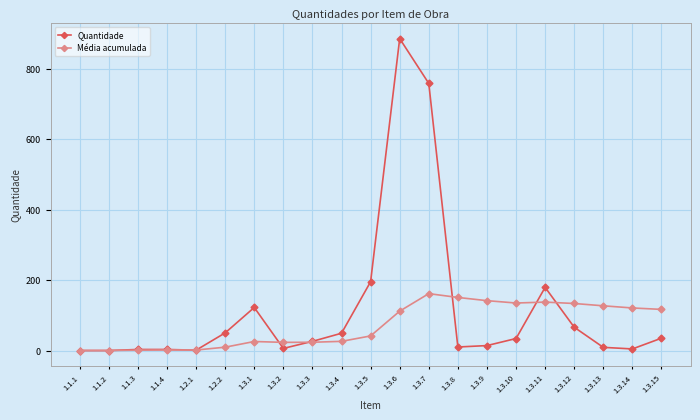

What is the average value of the Quantidade series?

117.5